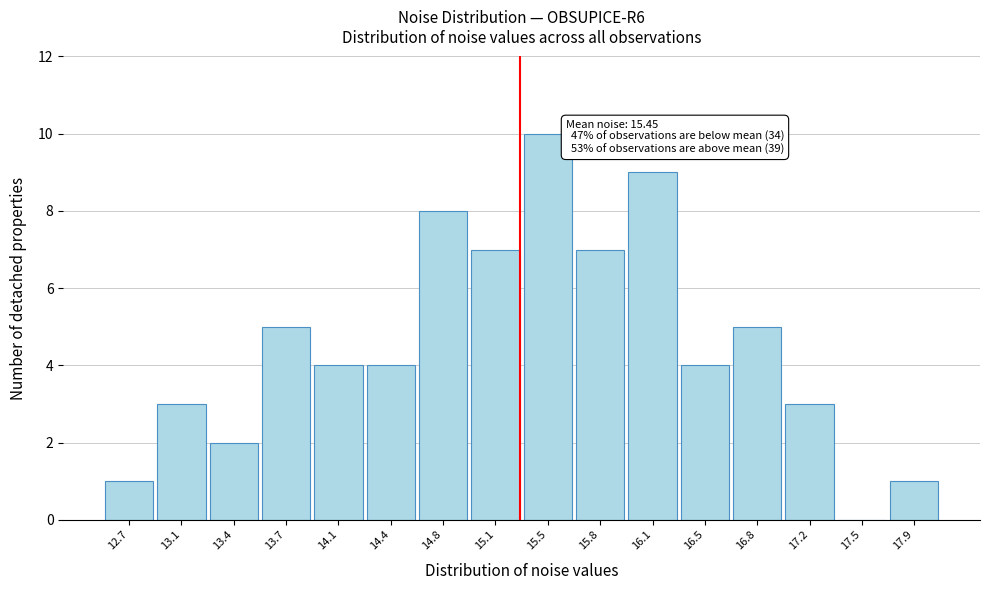

Reading right to left, list all the values displayed in this chart.

17.9=1	17.5=0	17.2=3	16.8=5	16.5=4	16.1=9	15.8=7	15.5=10	15.1=7	14.8=8	14.4=4	14.1=4	13.7=5	13.4=2	13.1=3	12.7=1